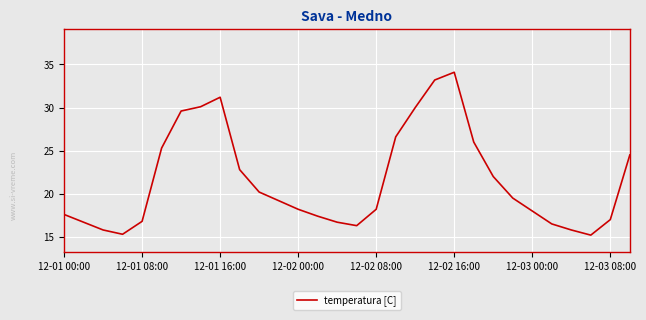

What is the maximum value shown in the chart?

34.1